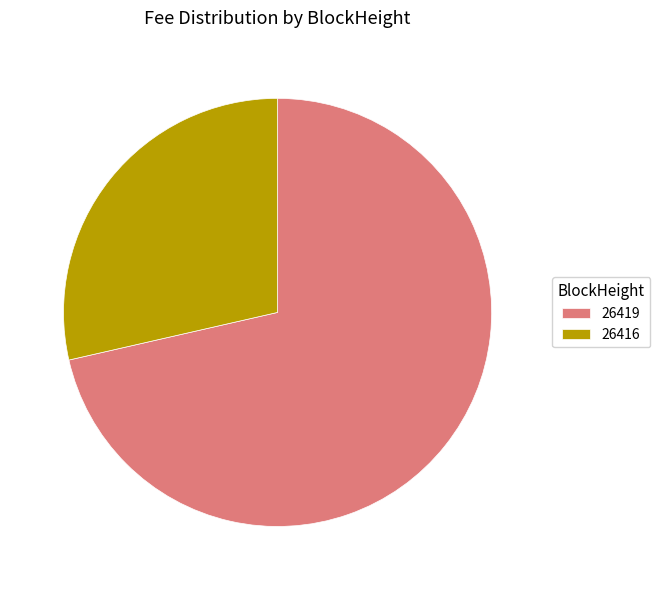

Is there a majority slice in this chart?

Yes